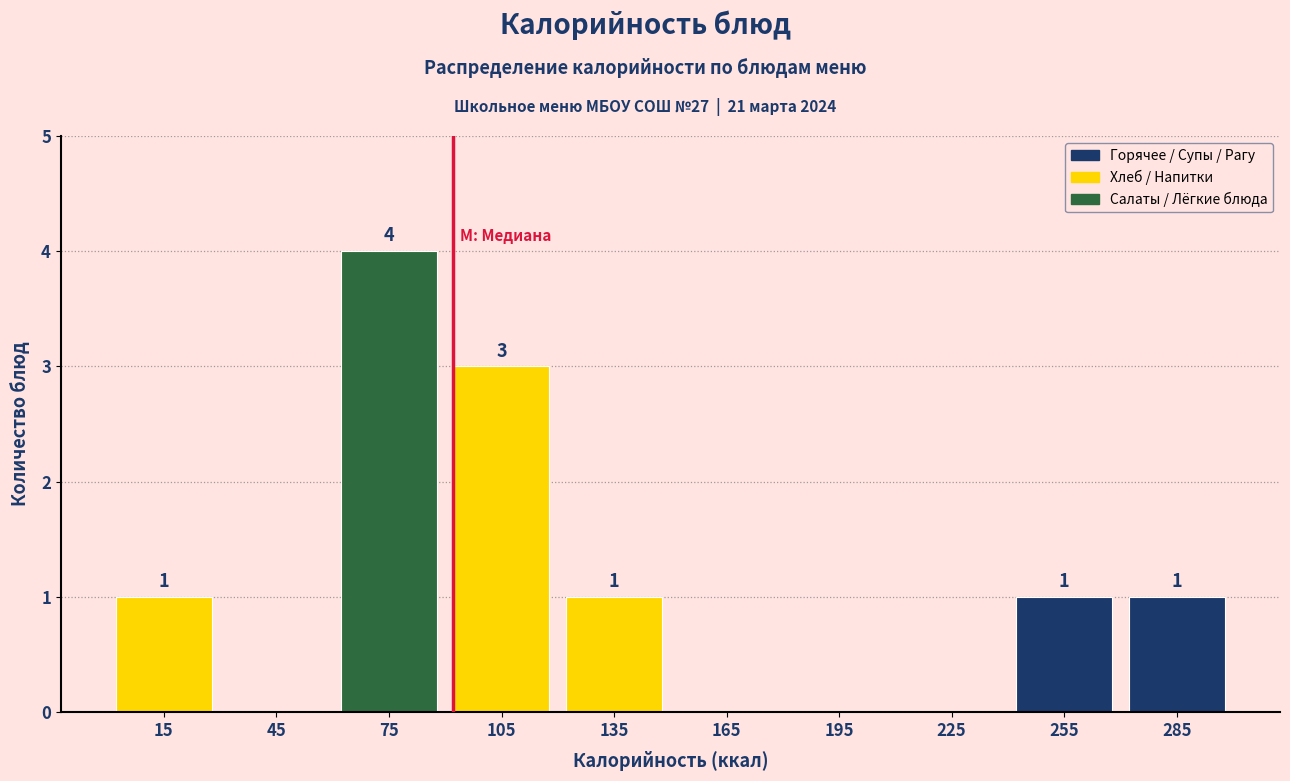

Which range on the x-axis has the tallest bar?

60 to 90